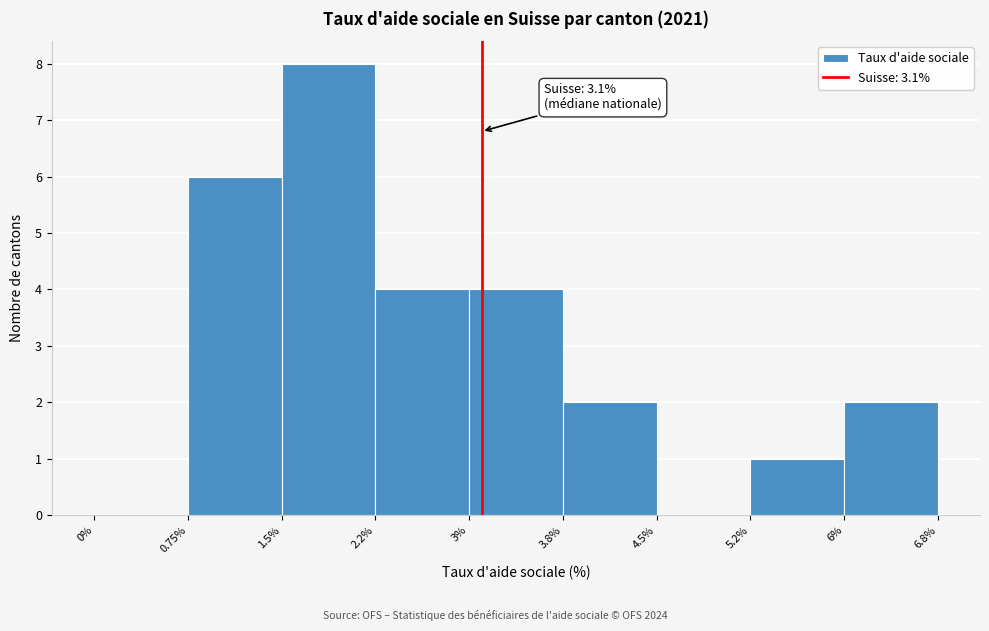

Which range on the x-axis has the tallest bar?

1.5% to 2.2%